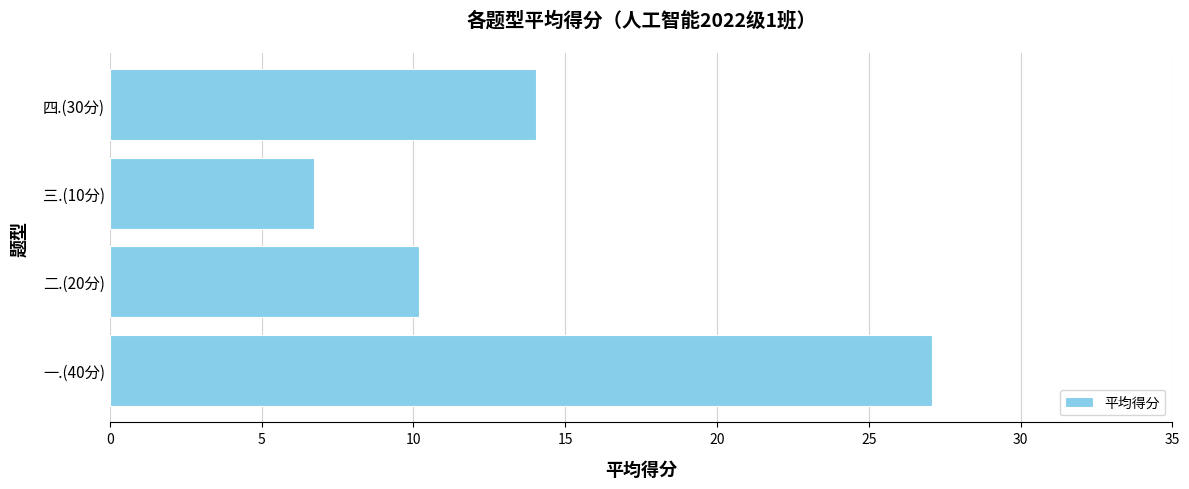

How many data points are above 14?

2